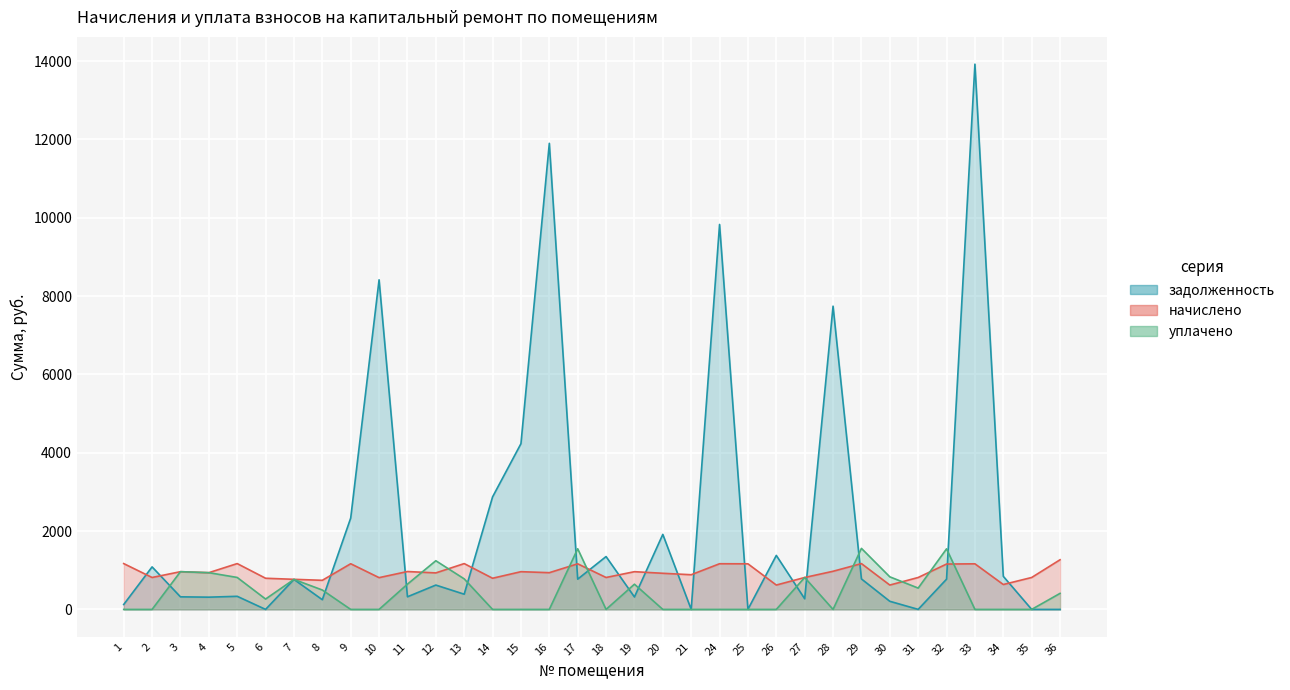

Which series has the widest spread of values?

задолженность